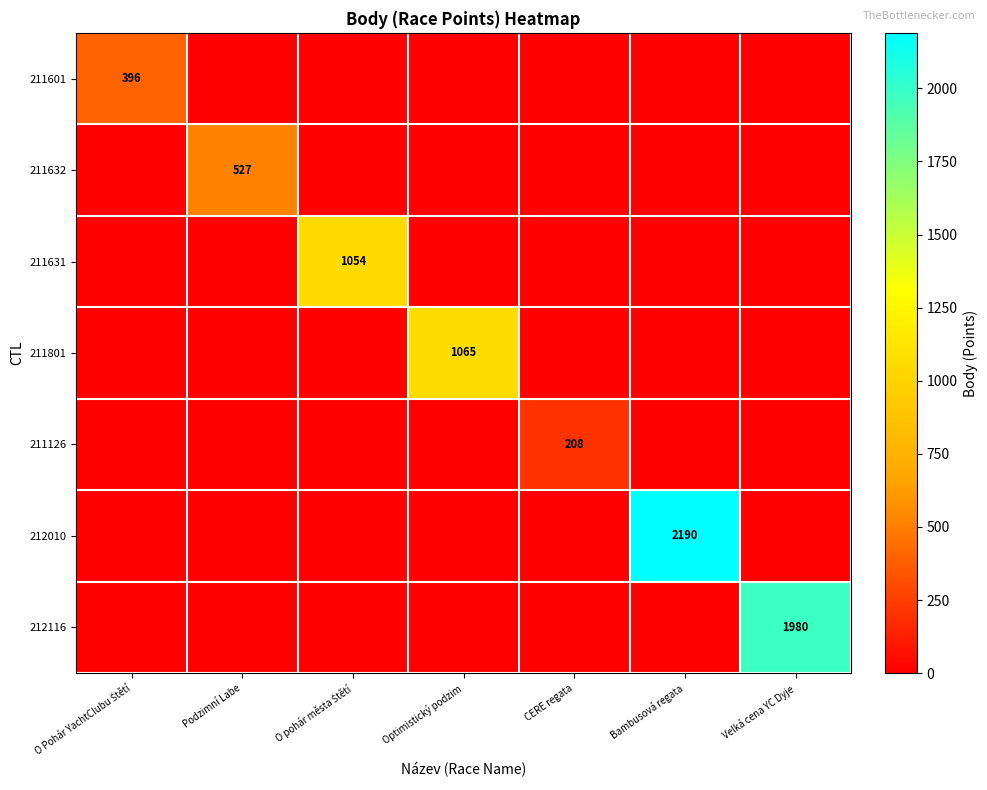

Which series changed the most between Bambusová regata and Velká cena YC Dyje?

212010